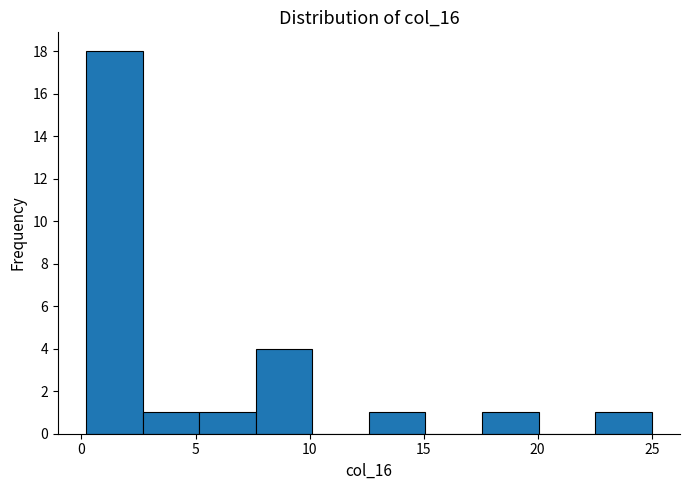

What is the height of the bar covering 12.5 to 15.0 on the x-axis? Neither the bar edges nor the heights are printed on the chart, so give them approximately, as read against the axes.

1